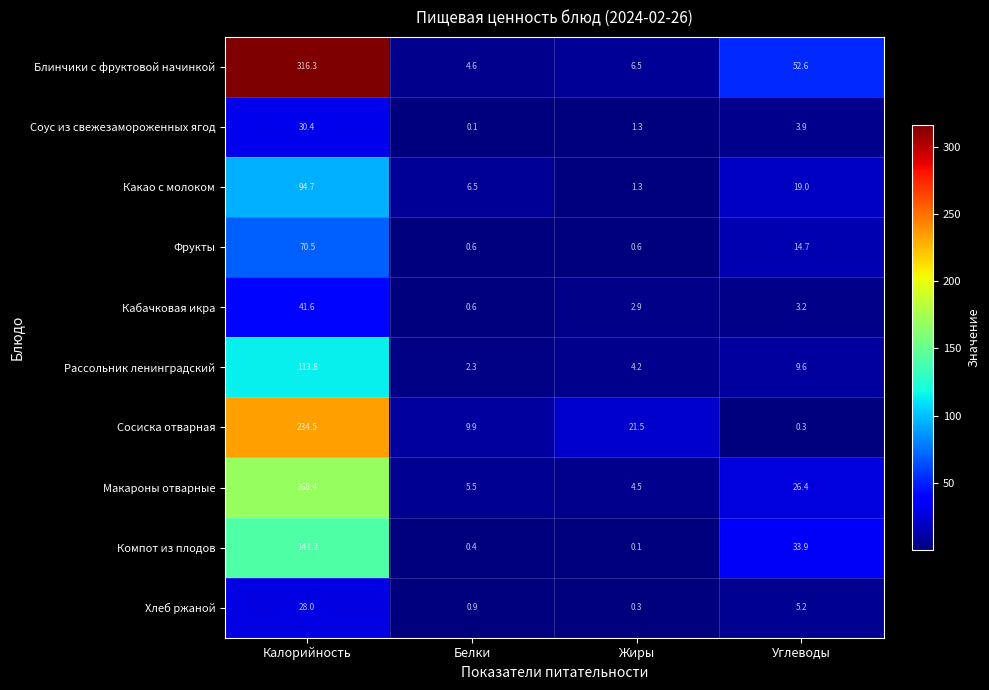

What value does the Блинчики с фруктовой начинкой series have at Жиры?

6.5